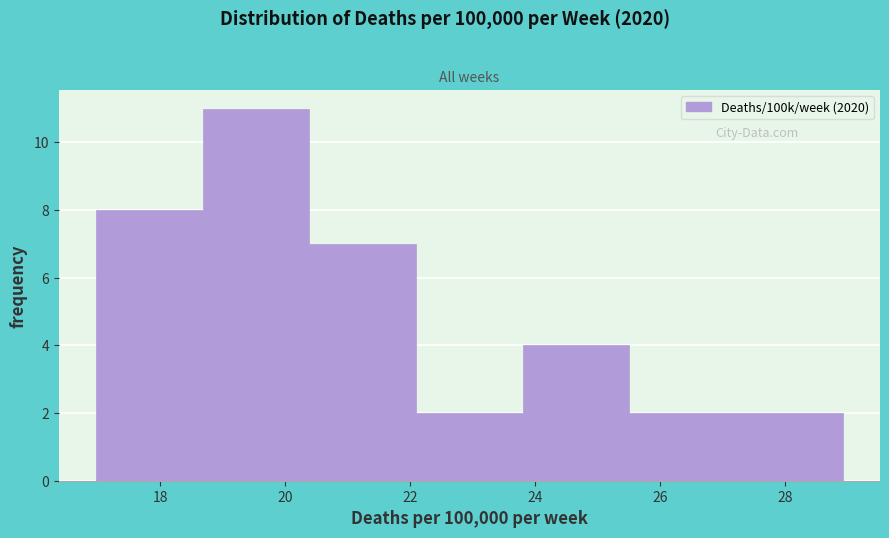

Reading left to right, transcribe this chart: for each bar, give the range it covers on the x-axis and its height. Neither the bar edges nor the heights are printed on the chart, so give them approximately, as read against the axes.

17.0 to 18.6: 8
18.6 to 20.4: 11
20.4 to 22.0: 7
22.0 to 23.8: 2
23.8 to 25.6: 4
25.6 to 27.2: 2
27.2 to 29.0: 2